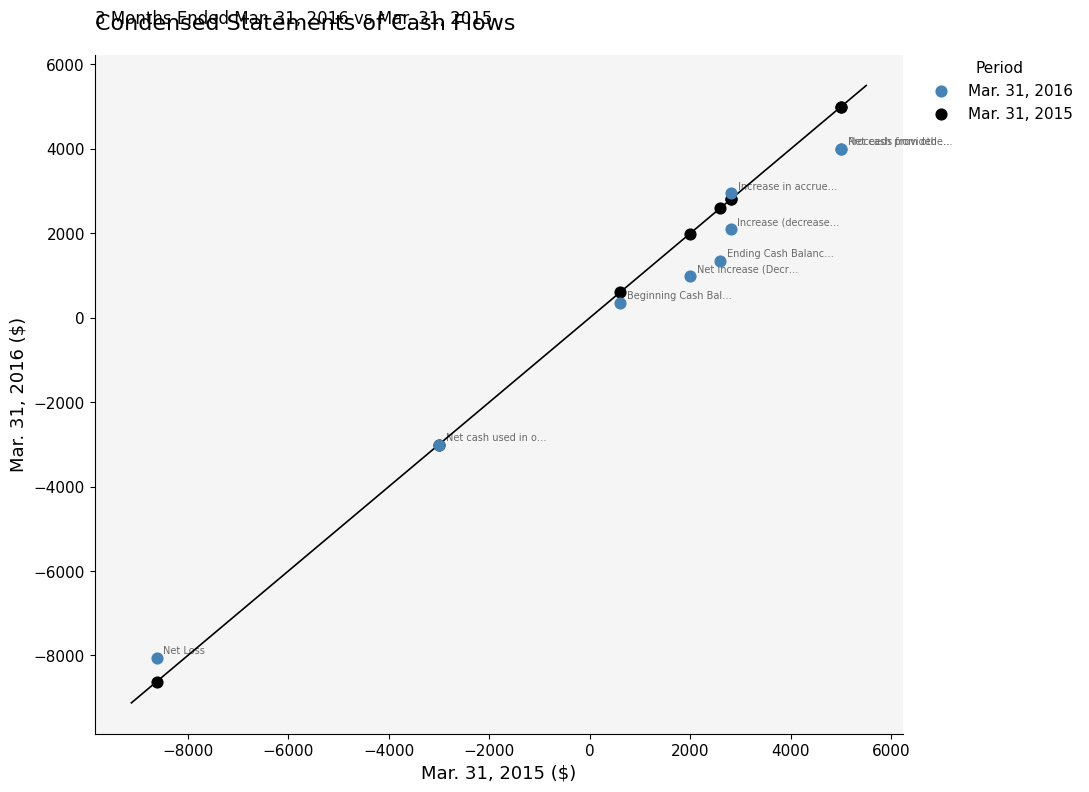

Which series contains the highest Y value?

Mar. 31, 2015